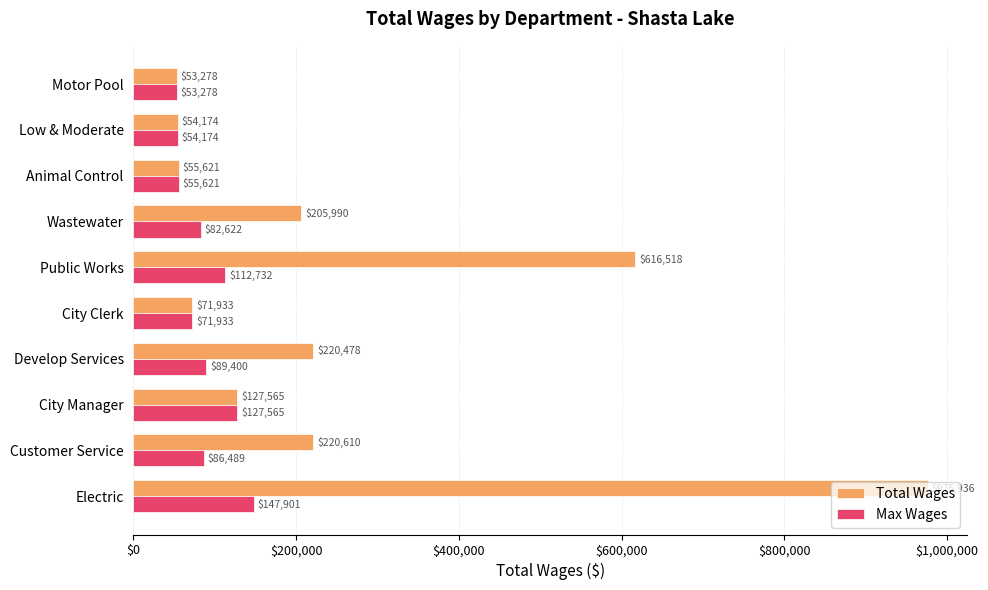

Between City Clerk and Wastewater, which series saw the biggest shift?

Total Wages